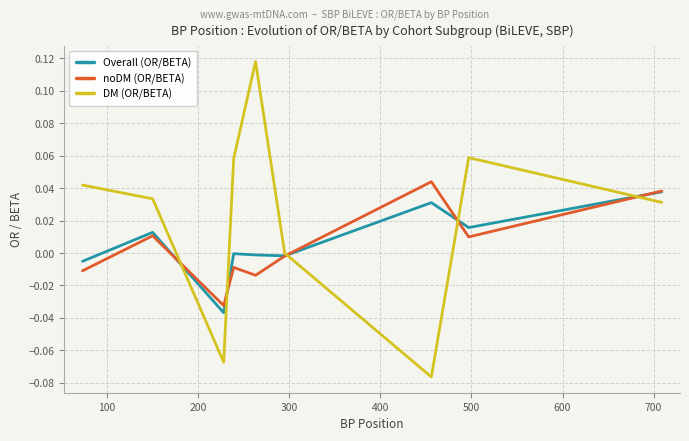

After their last crossing, which series has the higher values: noDM (OR/BETA) or DM (OR/BETA)?

noDM (OR/BETA)